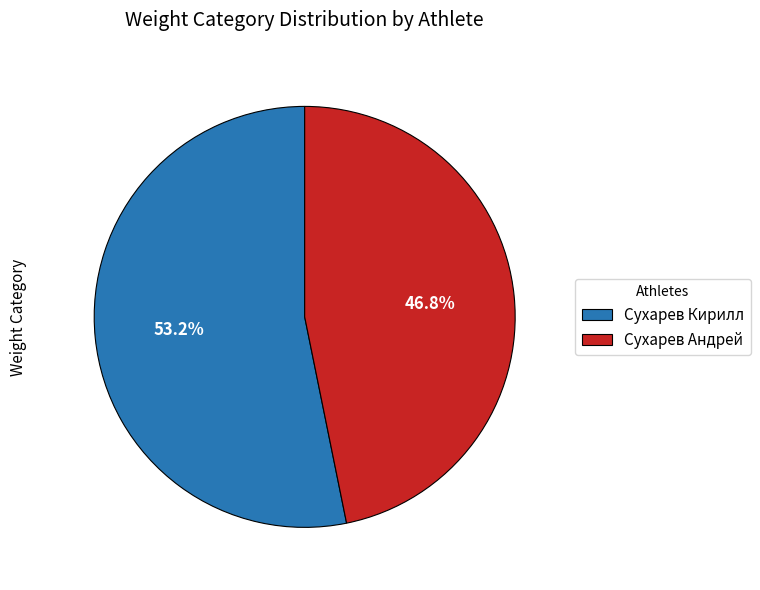

What is the ratio of the value at Сухарев Кирилл to the value at Сухарев Андрей?

1.1